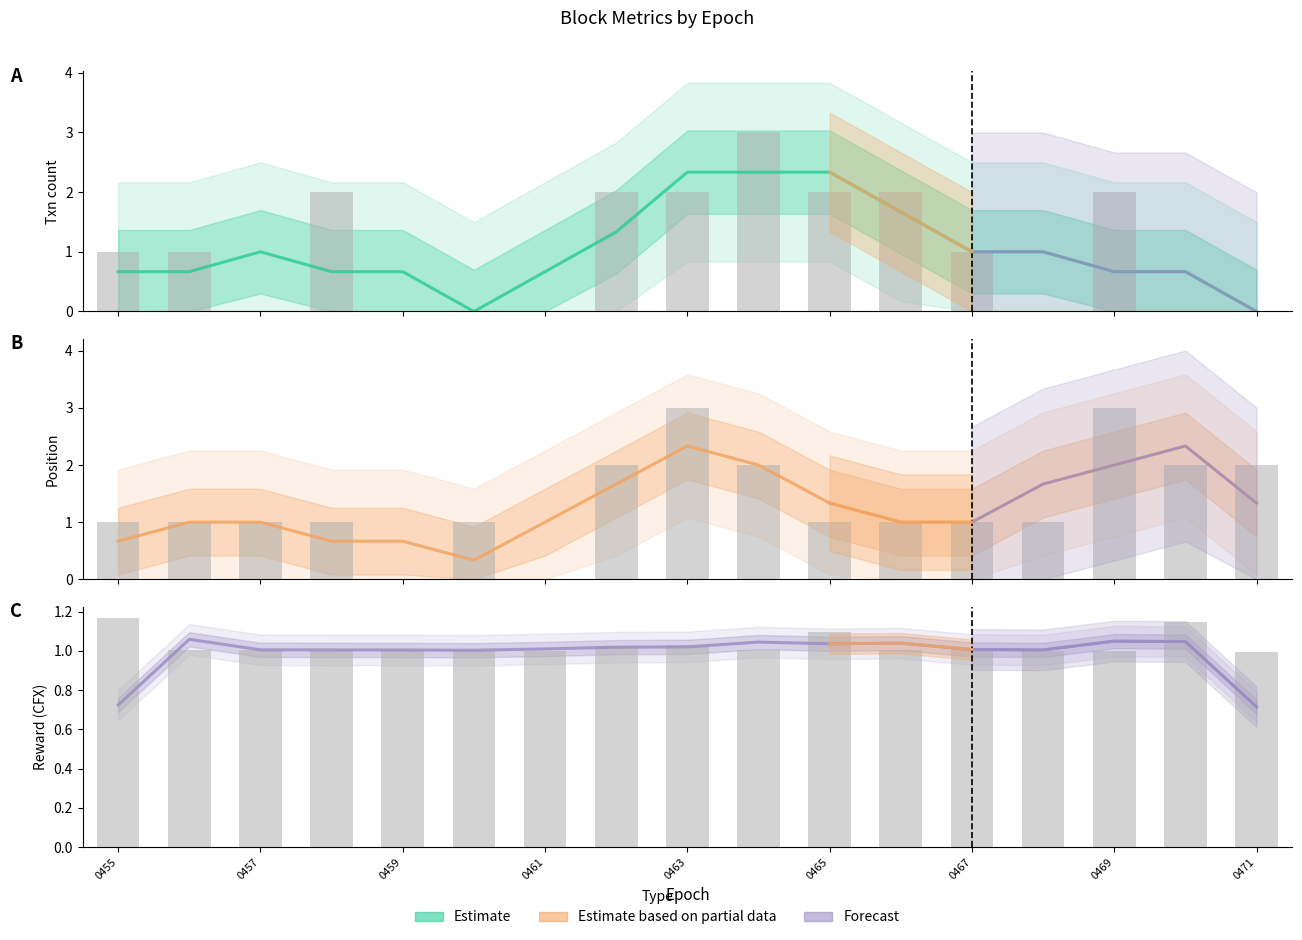

True or false: Position has a value of 1.6 at 92680460.

False